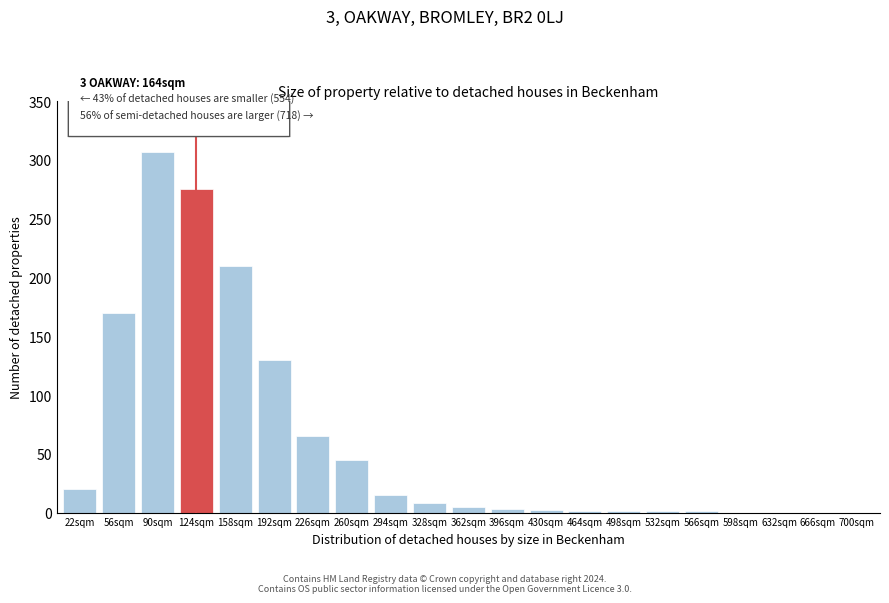

At which category does the chart reach its peak across all series?

90sqm